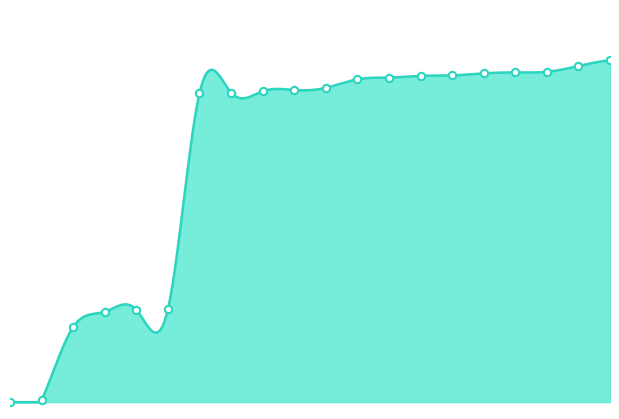

Between 464040 and 113015, which is larger?

464040